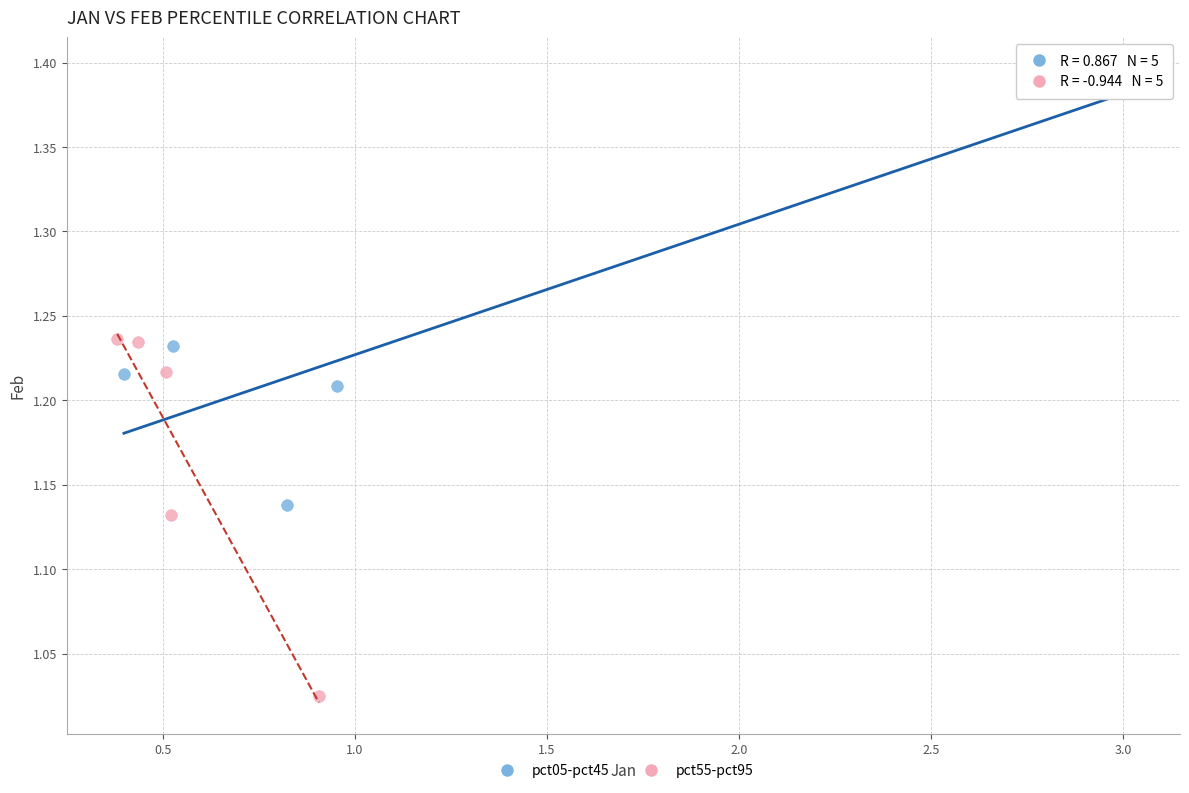

Which series reaches the minimum Y coordinate?

pct55-pct95